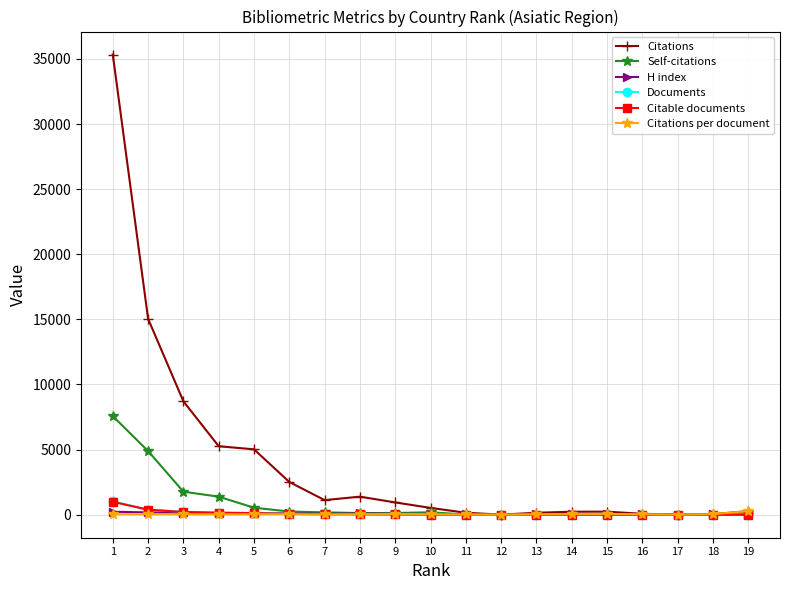

Which series has the largest range (max minus min)?

Citations